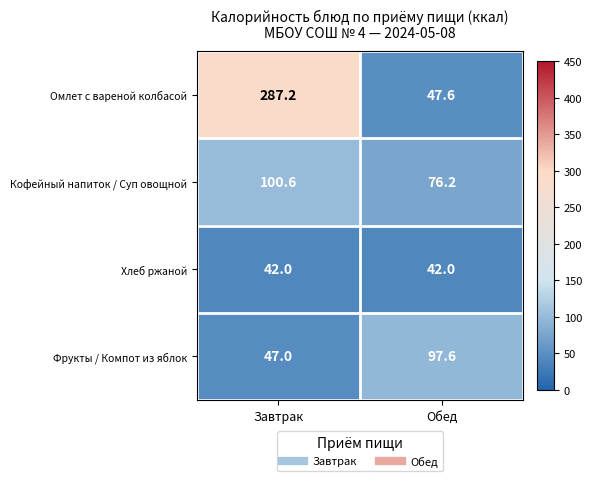

Reading right to left, extract all data points from this chart.

Омлет с вареной колбасой: Обед=47.6	Завтрак=287.2
Кофейный напиток / Суп овощной: Обед=76.2	Завтрак=100.6
Хлеб ржаной: Обед=42.0	Завтрак=42.0
Фрукты / Компот из яблок: Обед=97.6	Завтрак=47.0